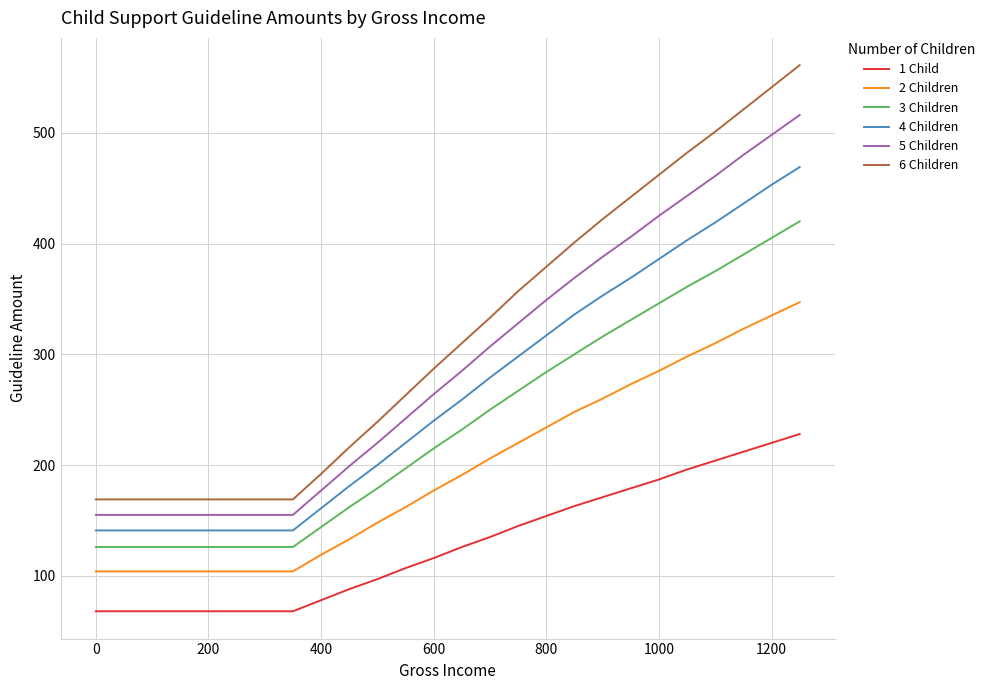

Which series has the largest range (max minus min)?

6 Children